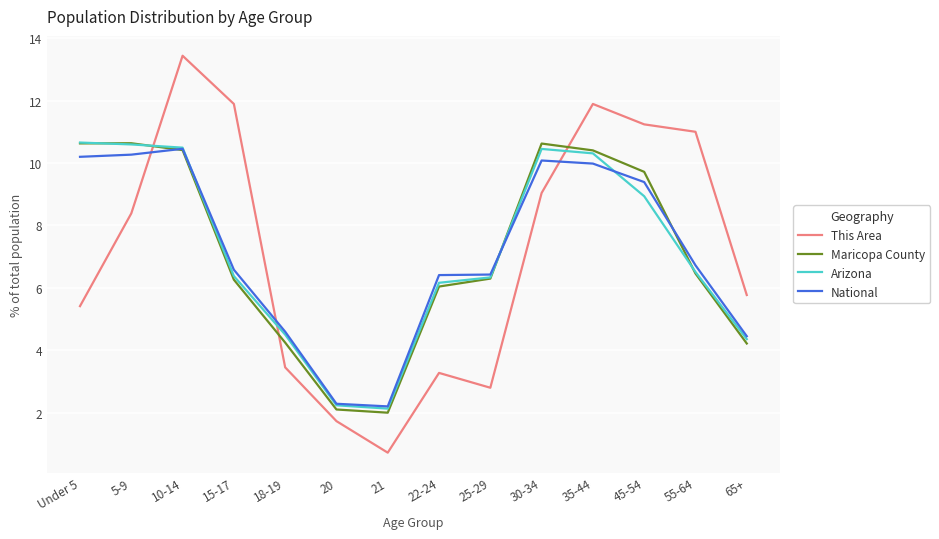

The This Area series shows 11.9 at 15-17. True or false?

True